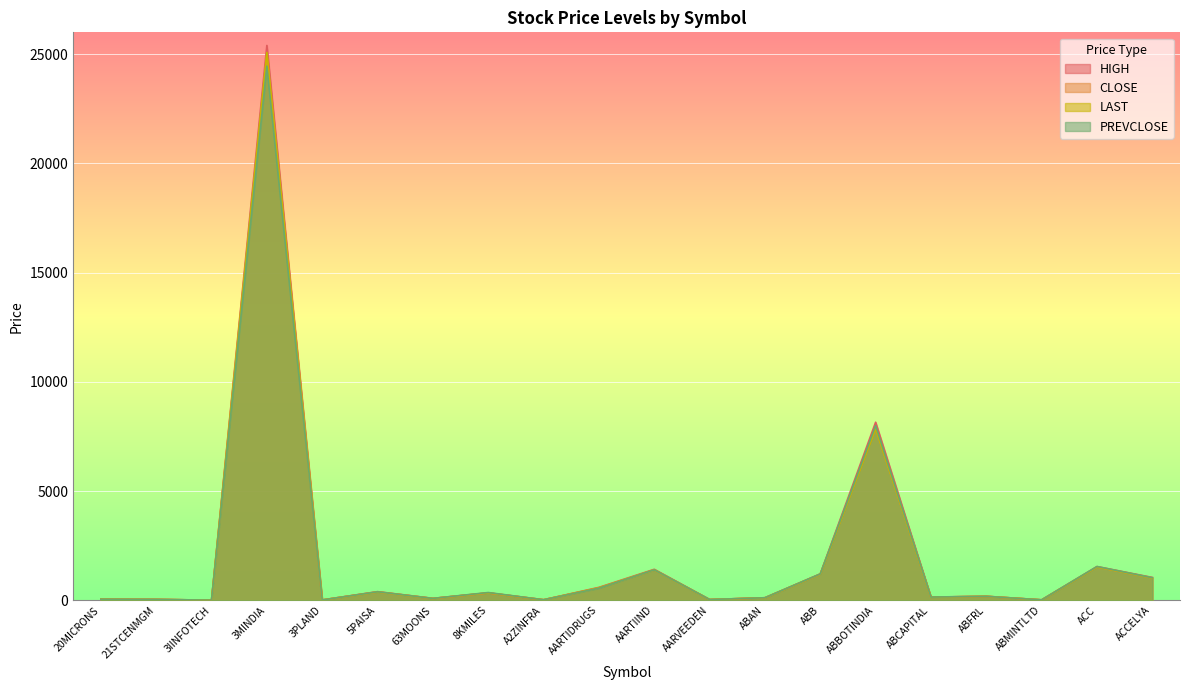

Where is the first local minimum for LAST?

3IINFOTECH